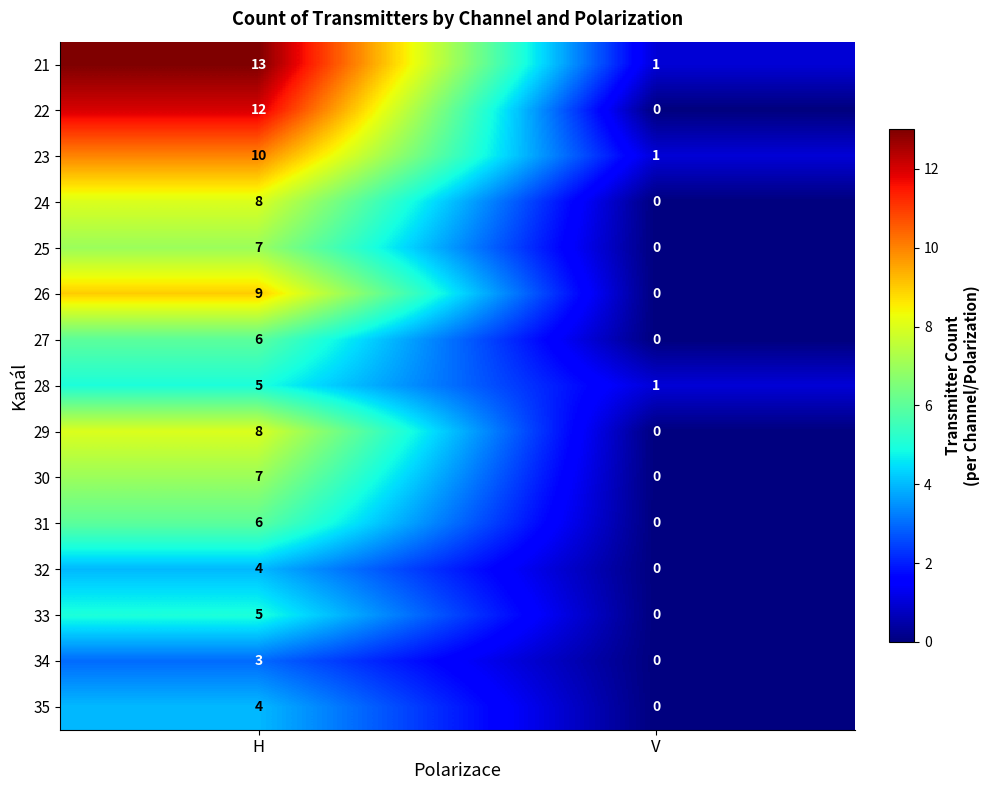

Rank the categories by 32 value from lowest to highest.

V, H